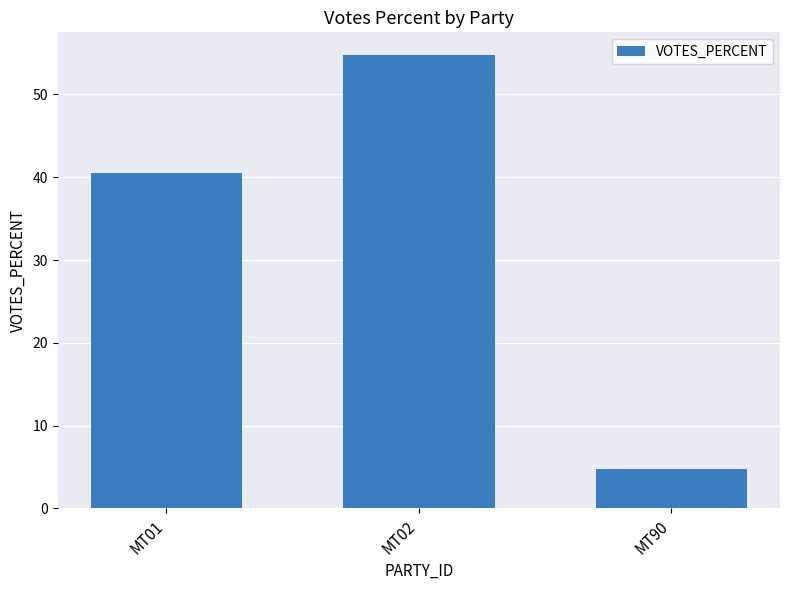

What is the average value?

33.3